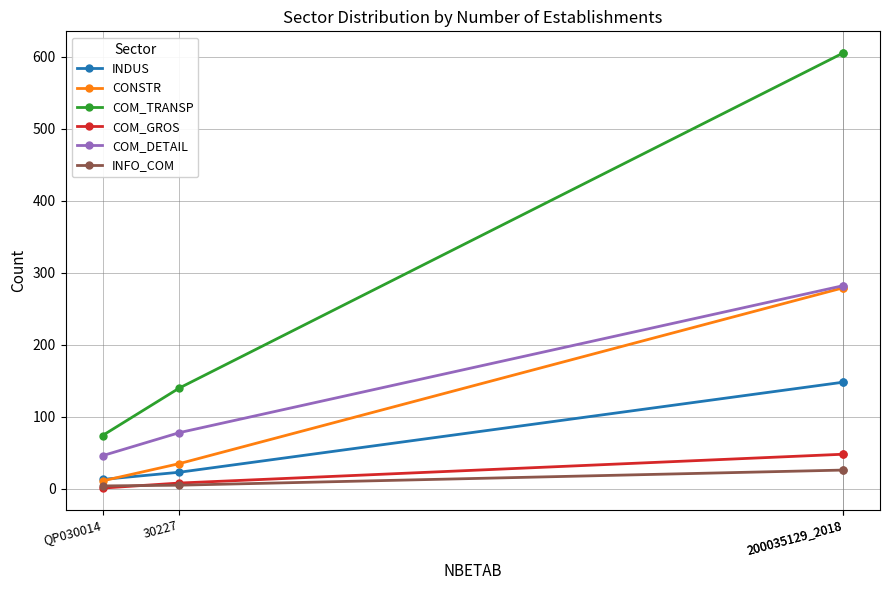

Does the chart display data point markers on the line(s)?

Yes